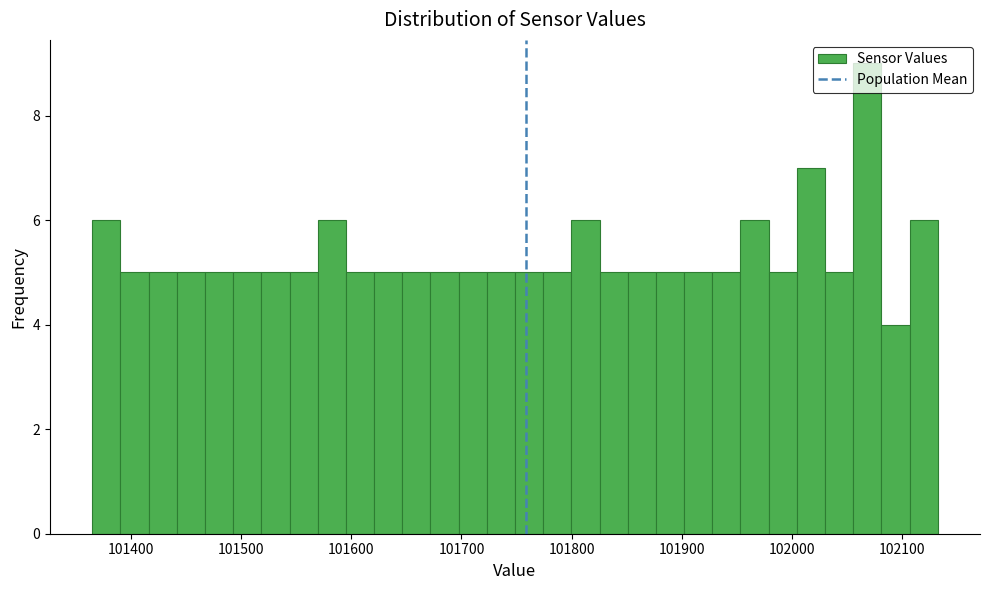

Read against the x-axis, roughly where is the centre of the tallest bar?

102070